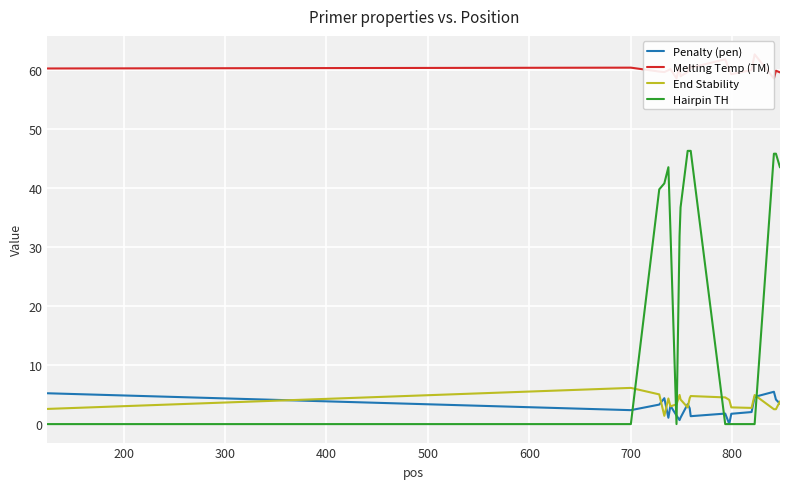

How many interior local valleys does the Penalty (pen) series have?

5